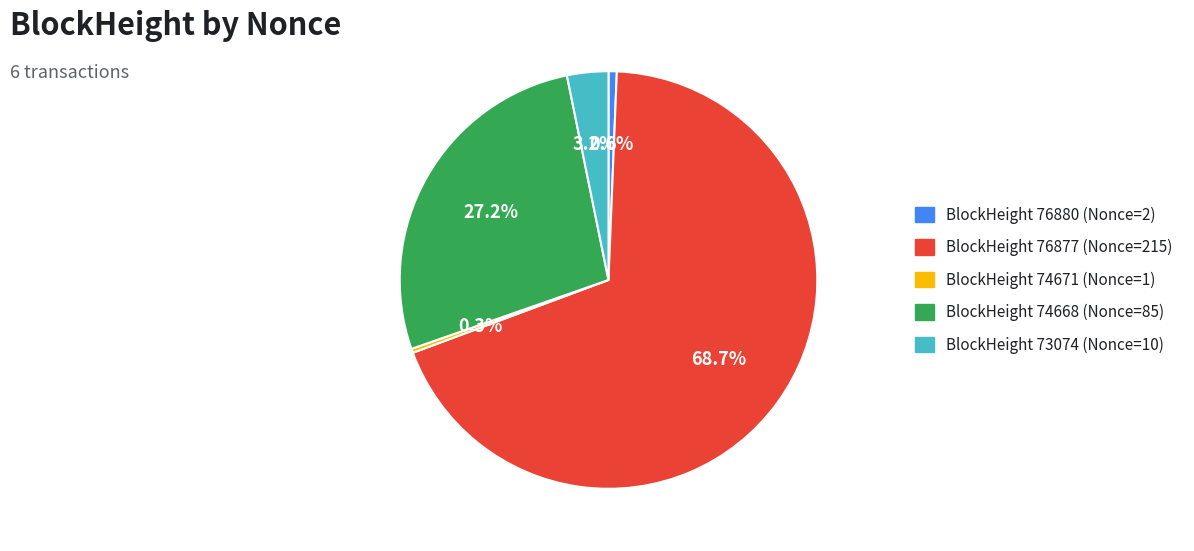

Does any single category account for the majority?

Yes